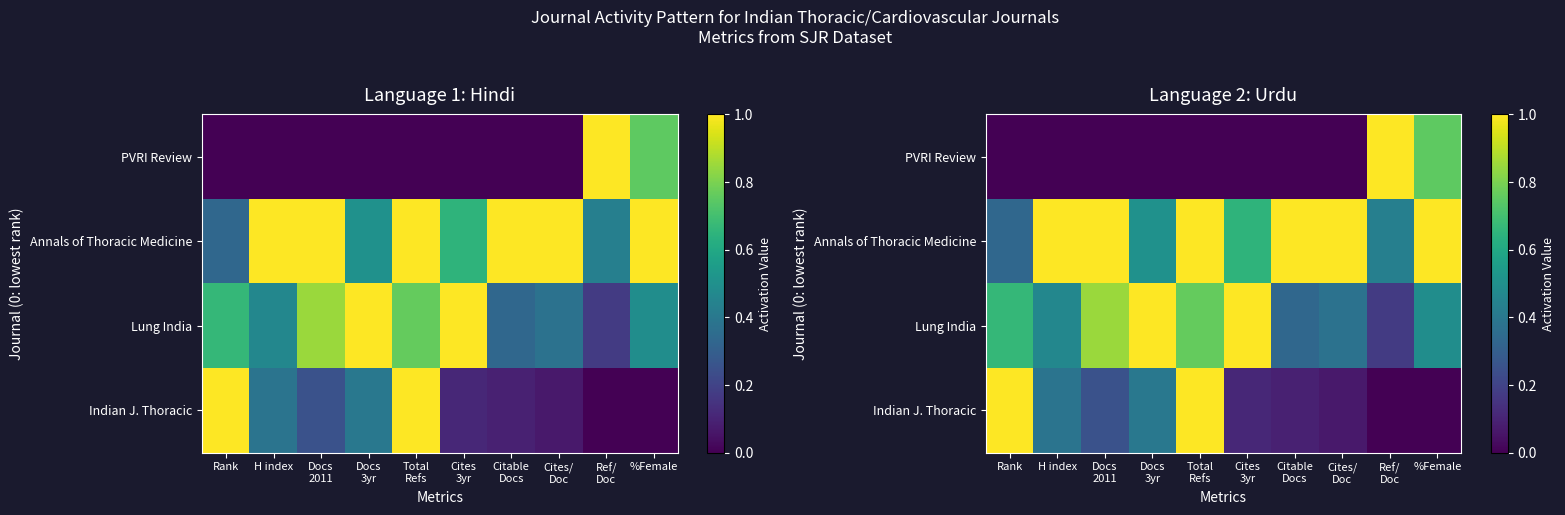

Which category has the highest value in the Annals of Thoracic Medicine series?

H index